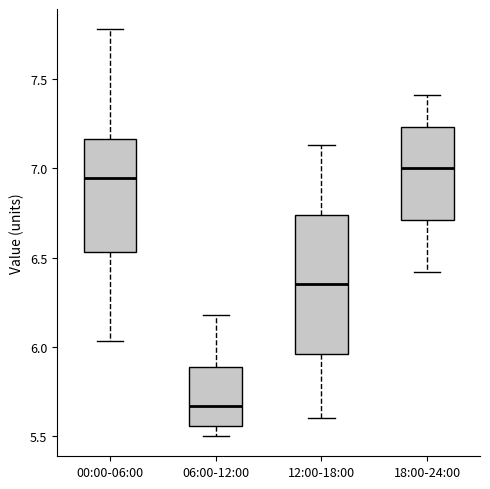

Reading left to right, read every box against the y-axis: the position of its median line, the range the box covers, and the ends of its whiskers. The values are not printed on the chart, so give them approximately, as read against the axis.

00:00-06:00: median 6.95, box 6.55 to 7.15, whiskers 6.05 to 7.80
06:00-12:00: median 5.65, box 5.55 to 5.90, whiskers 5.50 to 6.20
12:00-18:00: median 6.35, box 5.95 to 6.75, whiskers 5.60 to 7.15
18:00-24:00: median 7.00, box 6.70 to 7.25, whiskers 6.40 to 7.40